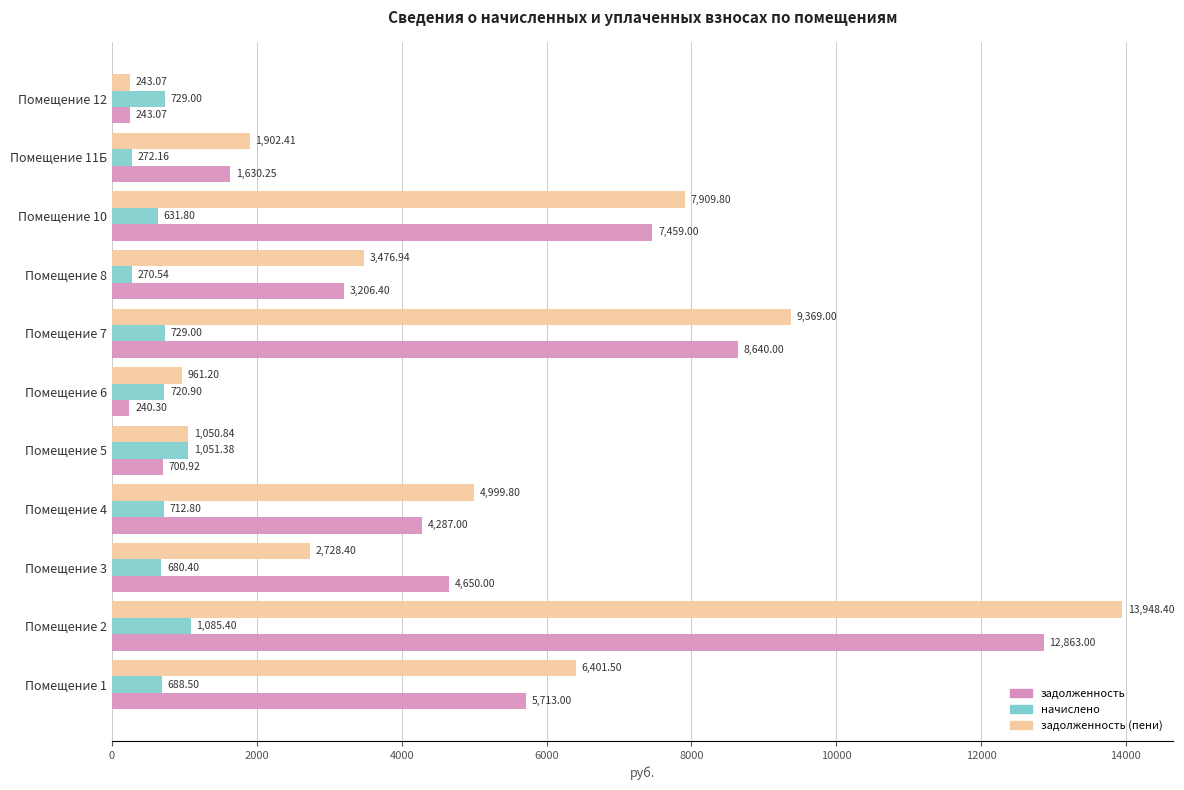

What is the lowest value of the начислено series?

270.5